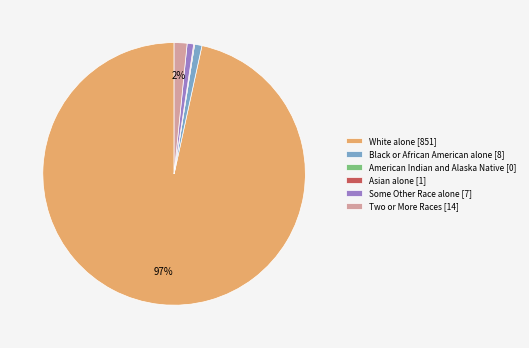

Do White alone [851] and Two or More Races [14] together represent more than half of the pie?

Yes